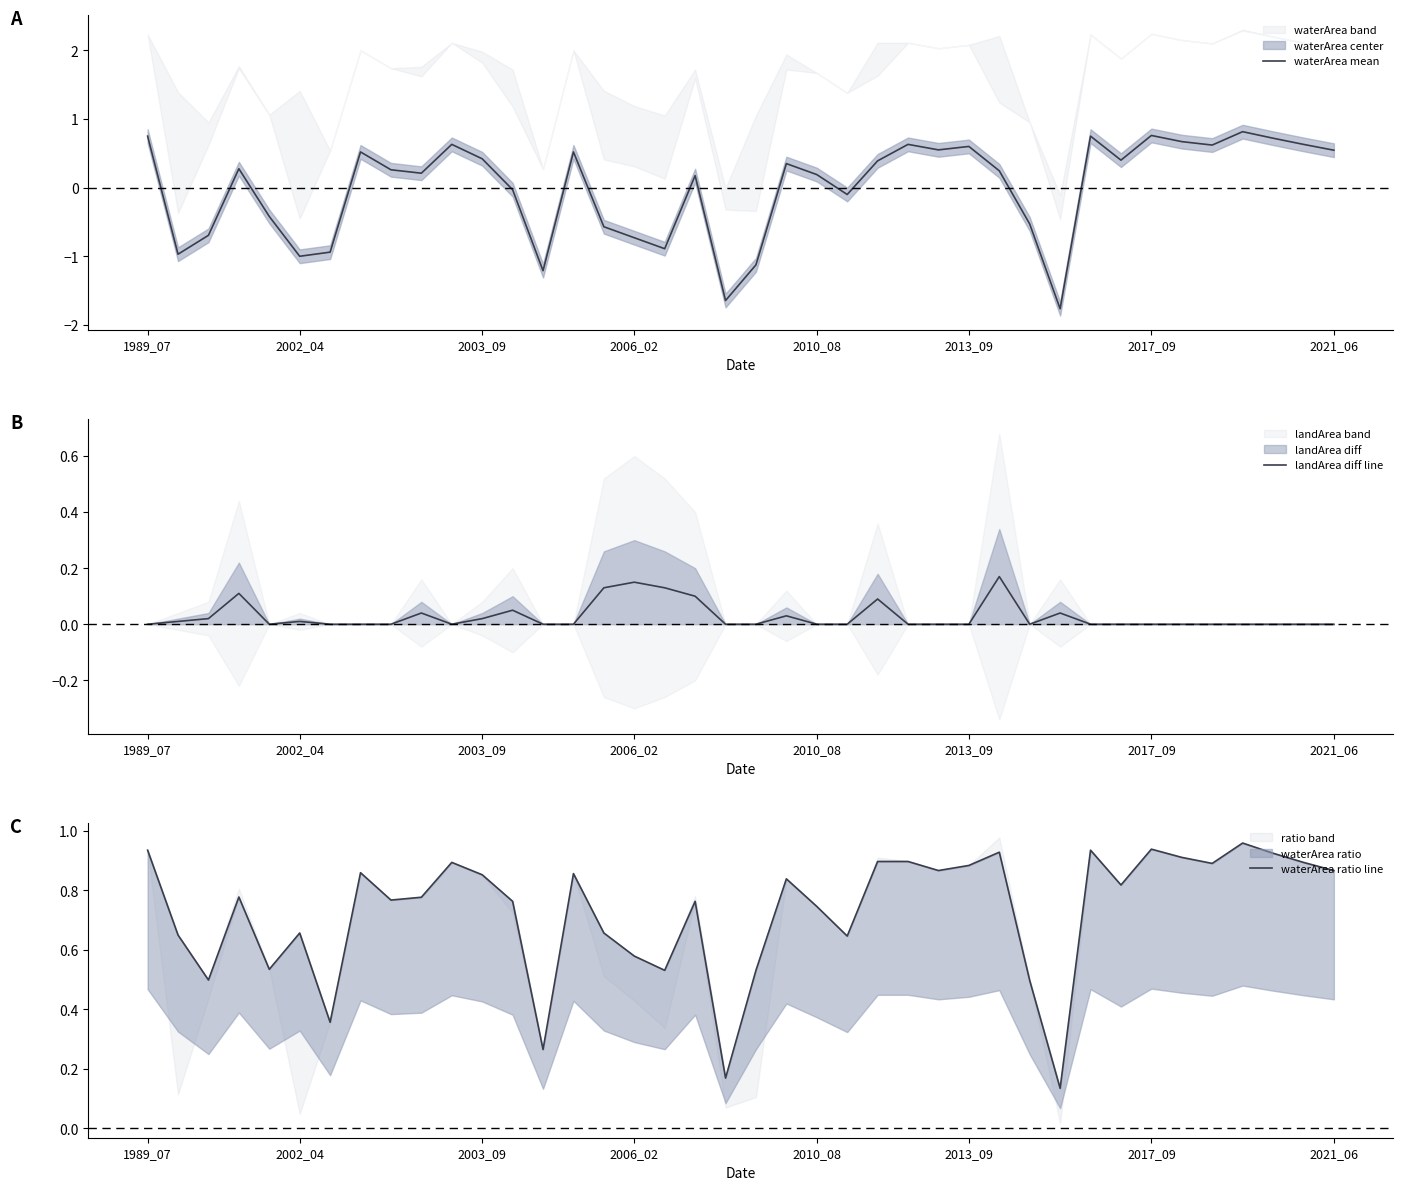

How many lines are shown in the chart?

3